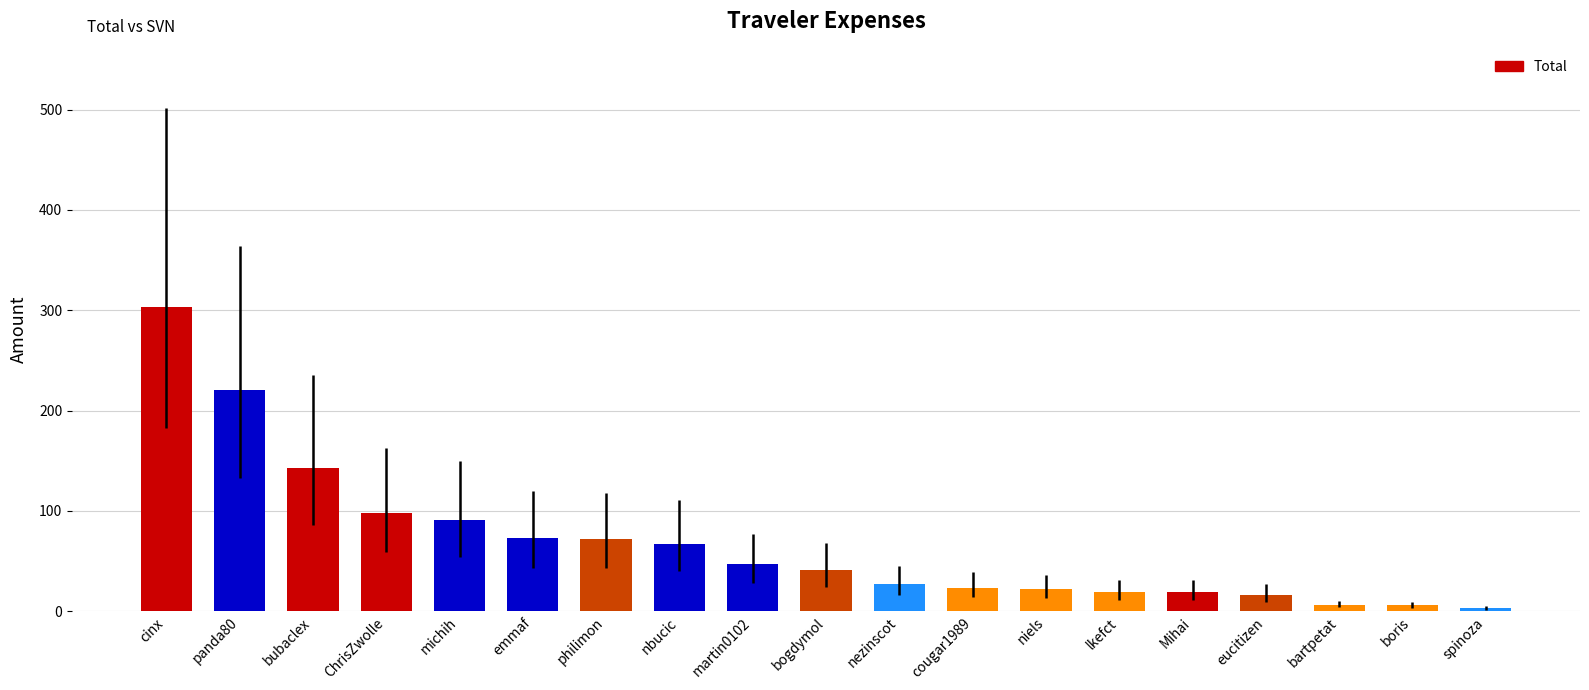

True or false: the data shows 28.7 at nbucic.

False